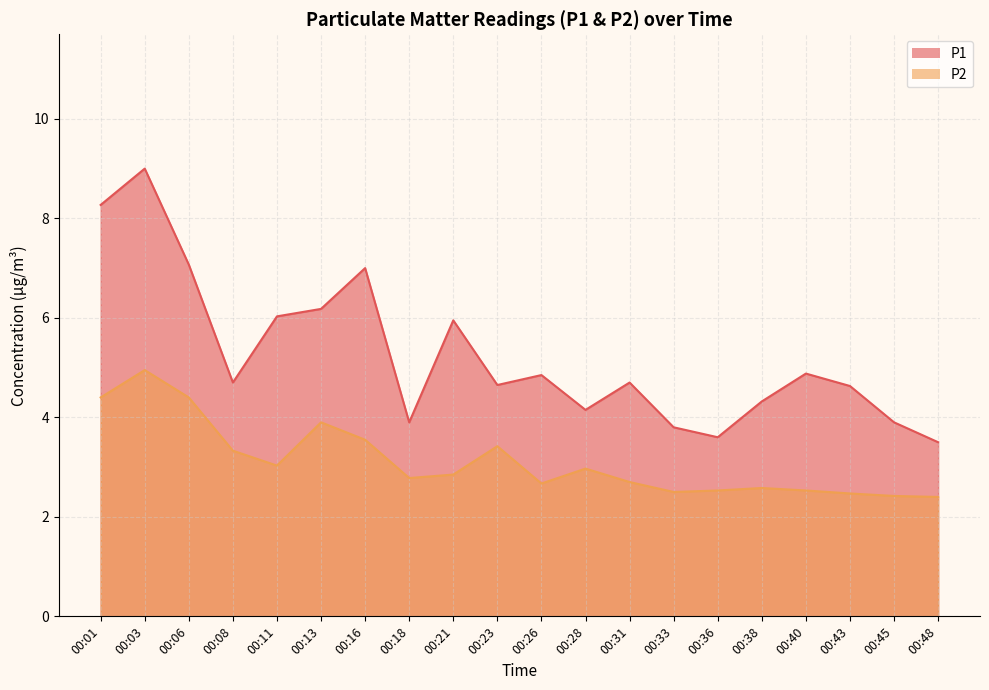

List the labels in order of P1 value, largest first.

00:03, 00:01, 00:06, 00:16, 00:13, 00:11, 00:21, 00:40, 00:26, 00:08, 00:31, 00:23, 00:43, 00:38, 00:28, 00:18, 00:45, 00:33, 00:36, 00:48